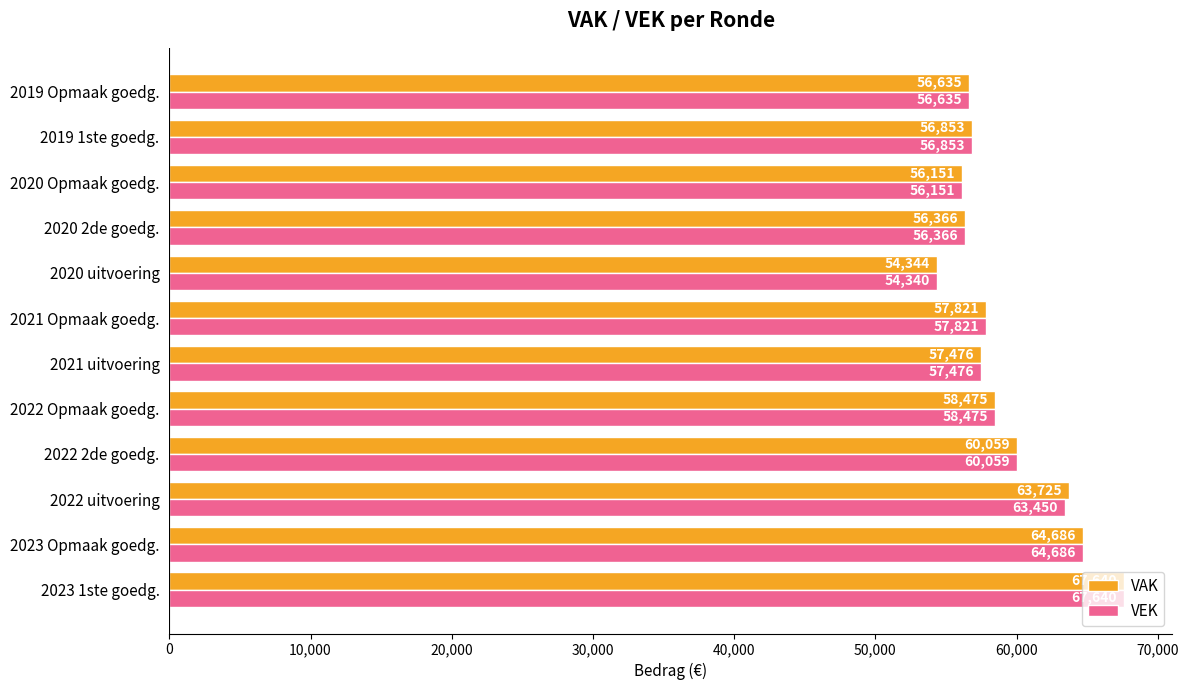

What is the average value of the VAK series?

59186